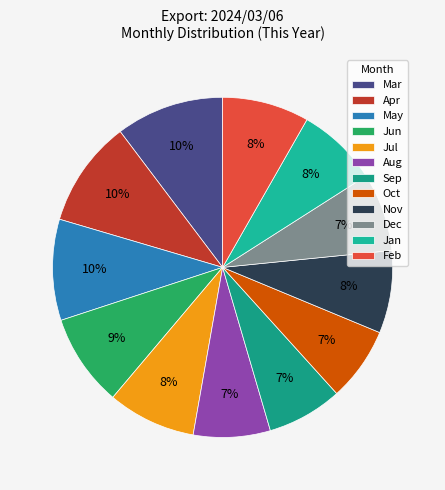

What portion of the pie excludes Apr?

89.9%